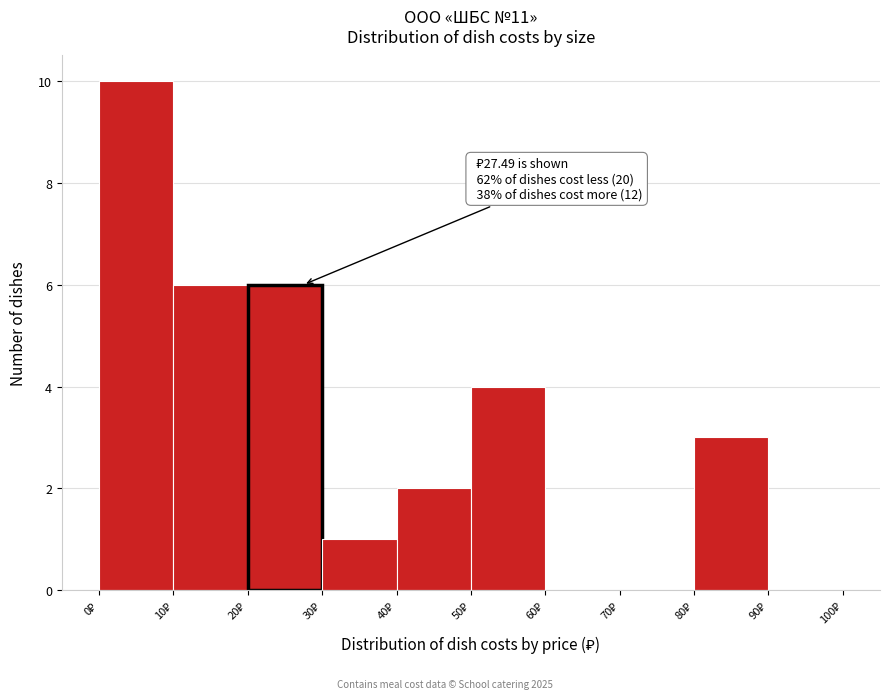

Which range on the x-axis has the tallest bar?

0 to 10